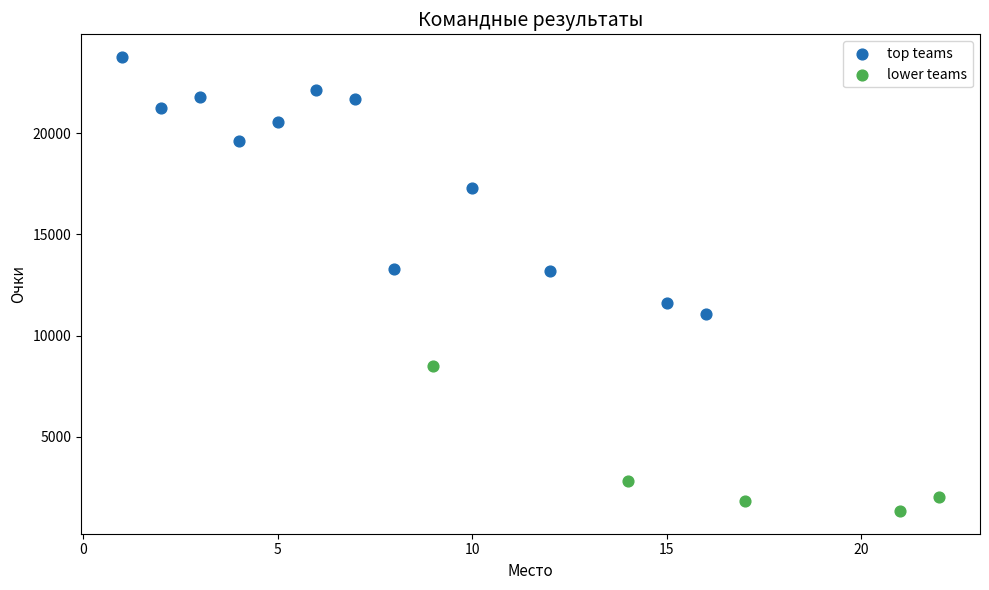

What are all the series names shown in the legend?

top teams, lower teams